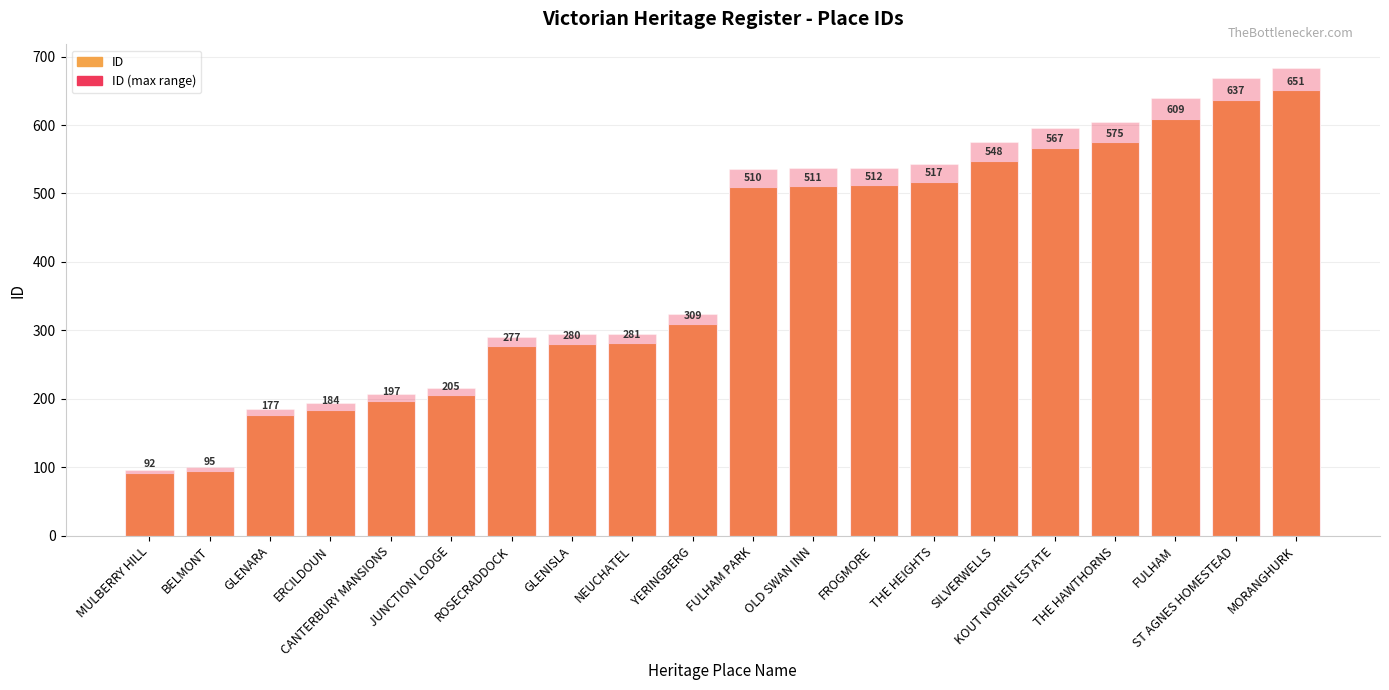

Reading left to right, extract all data points from this chart.

ID: 92.0	95.0	177.0	184.0	197.0	205.0	277.0	280.0	281.0	309.0	510.0	511.0	512.0	517.0	548.0	567.0	575.0	609.0	637.0	651.0
ID (max range): 96.6	99.8	185.8	193.2	206.9	215.2	290.9	294.0	295.1	324.4	535.5	536.6	537.6	542.9	575.4	595.4	603.8	639.5	668.9	683.6